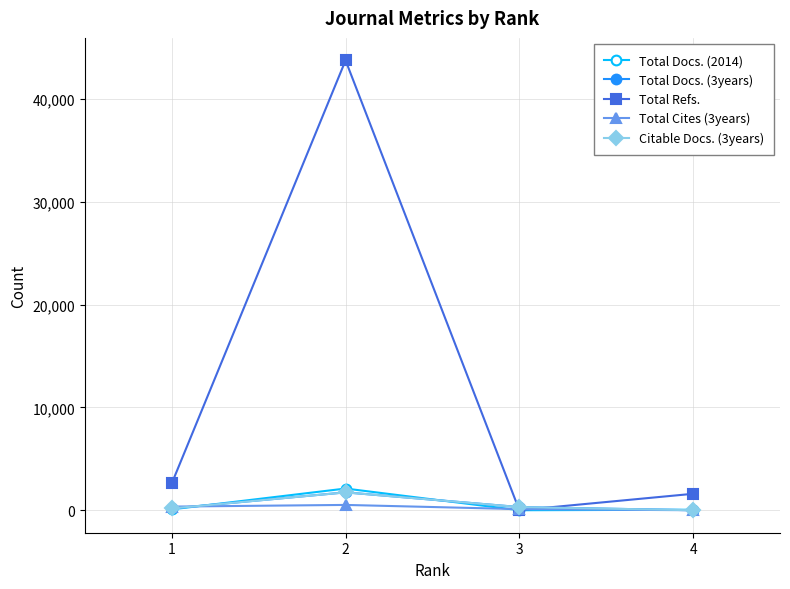

Which series has the largest range (max minus min)?

Total Refs.